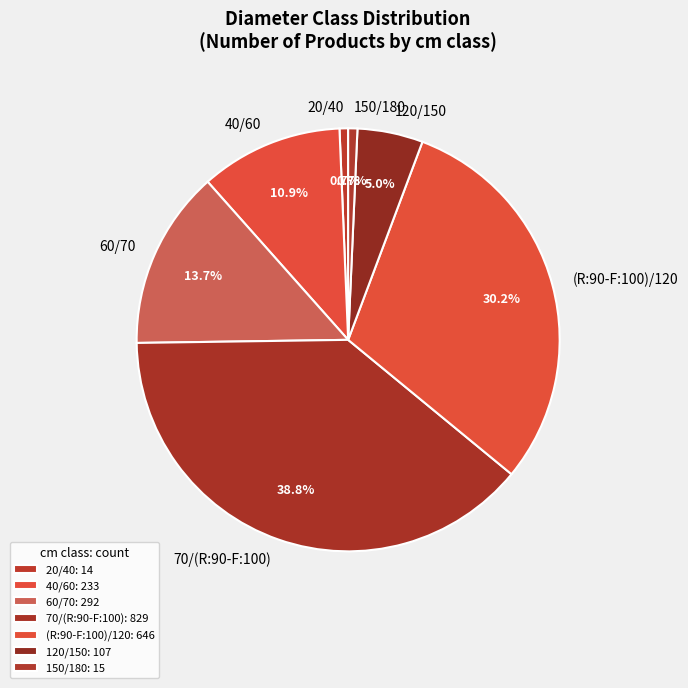

What portion of the pie excludes 20/40?

99.3%